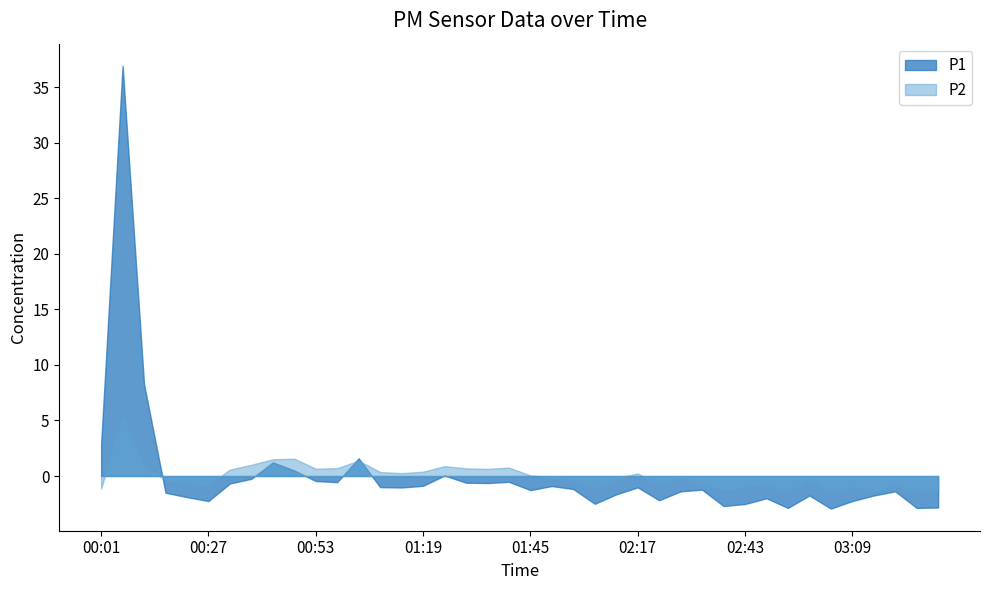

Which series has the largest range (max minus min)?

P1